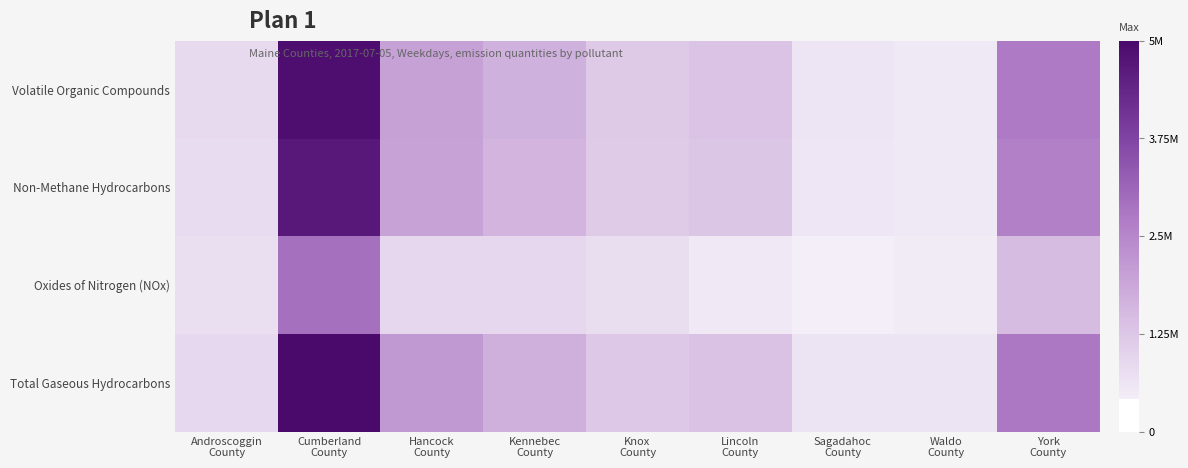

Rank the series by their maximum value, from highest to lowest.

Total Gaseous Hydrocarbons, Volatile Organic Compounds, Non-Methane Hydrocarbons, Oxides of Nitrogen (NOx)